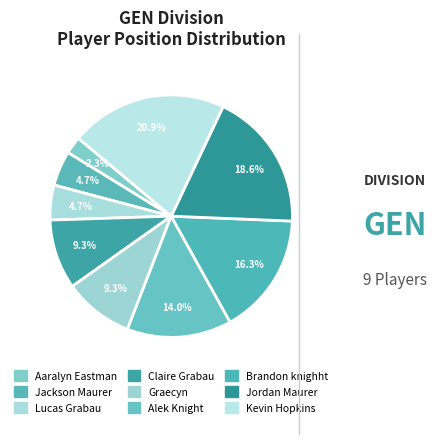

Is the sum of Brandon knighht and Graecyn greater than half?

No